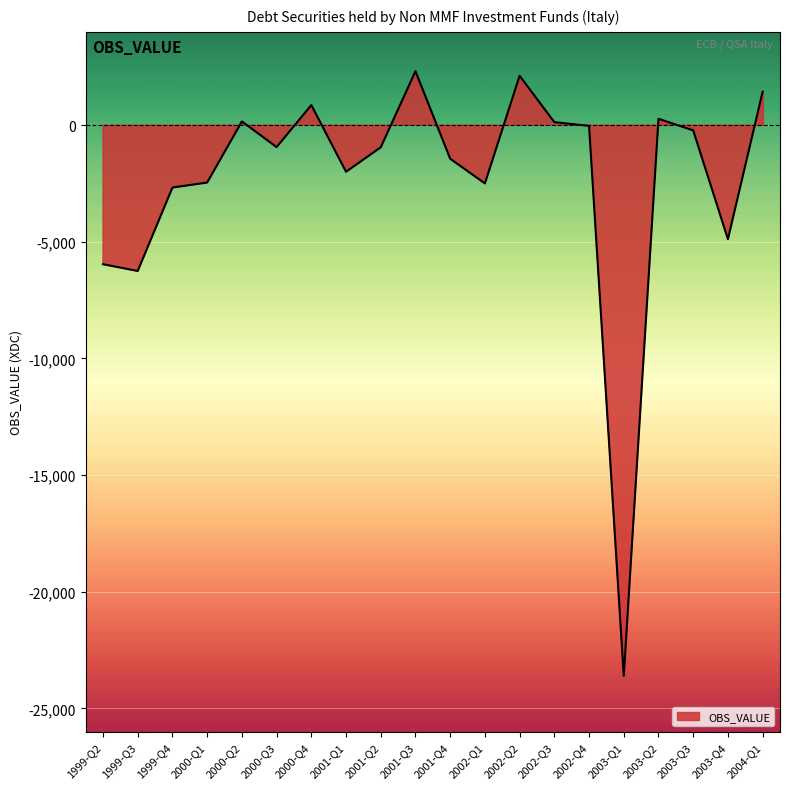

True or false: the data has more than 0 interior local peaks.

True